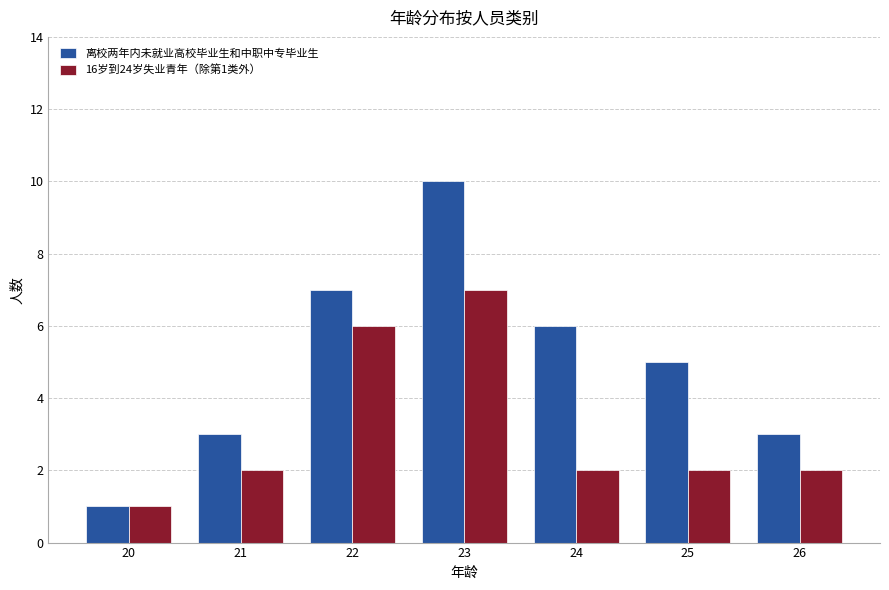

Count the number of data series in this chart.

2